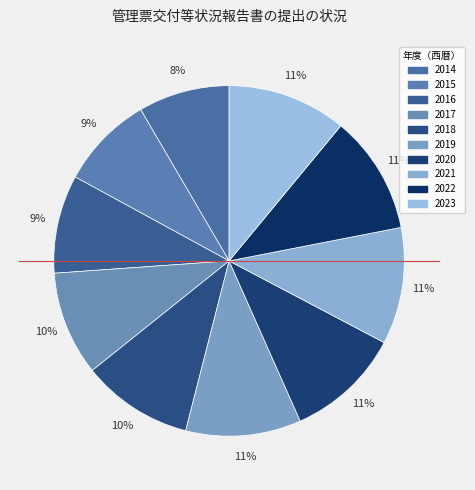

Combined, do 2023 and 2020 account for over 50%?

No